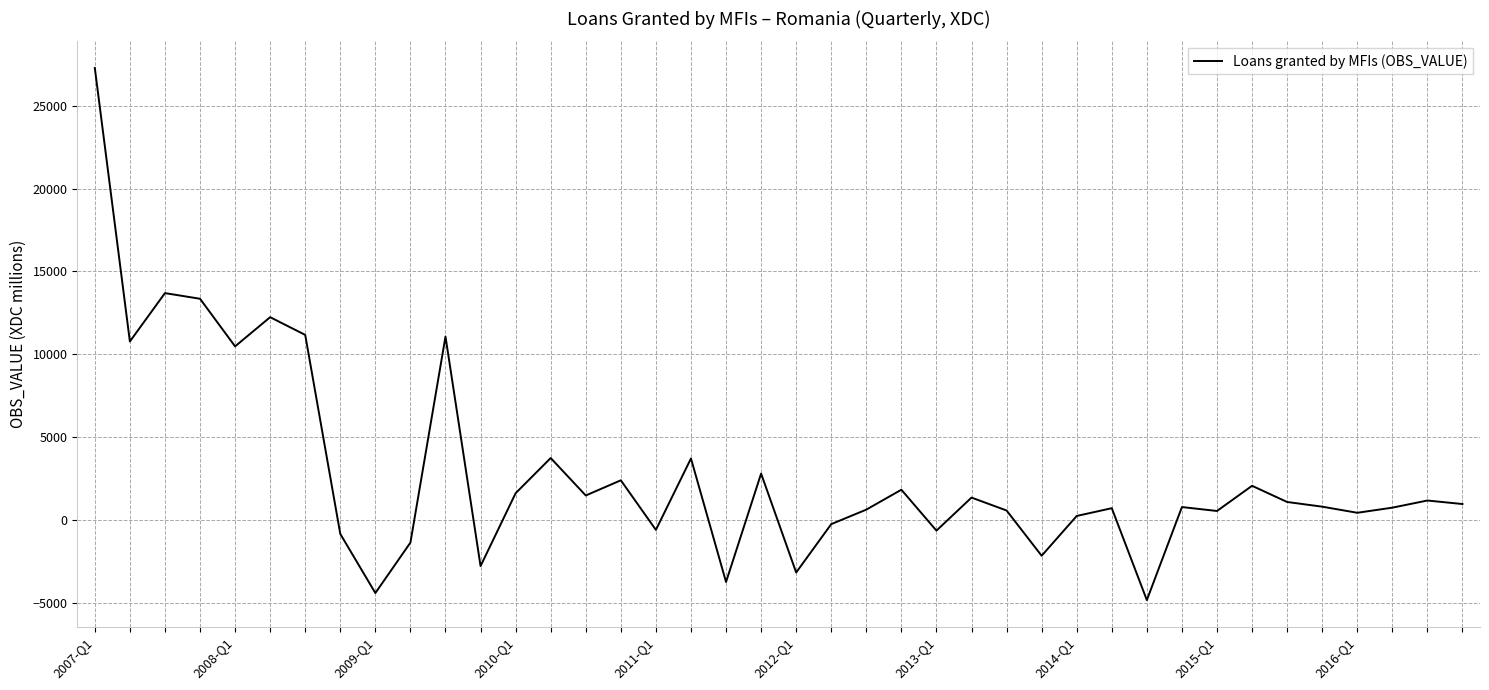

What is the average value?

2893.5